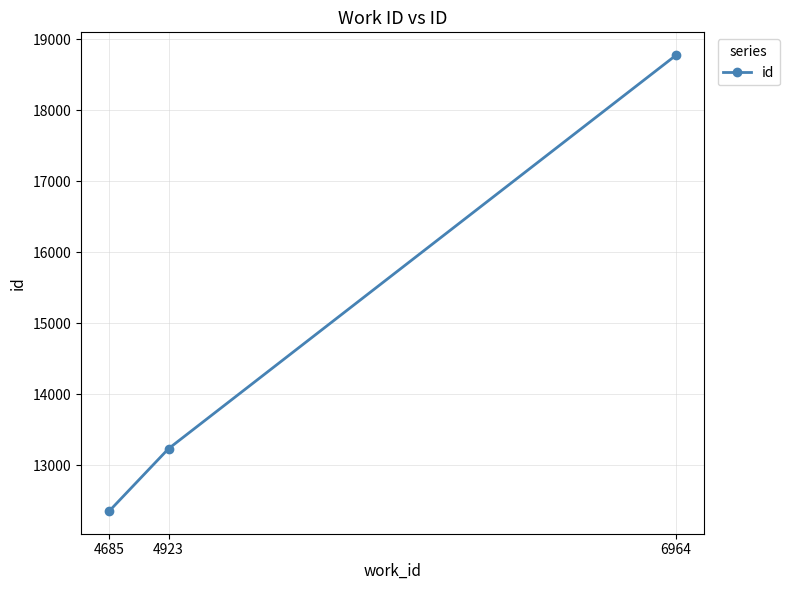

Rank the categories by value from highest to lowest.

6964, 4923, 4685